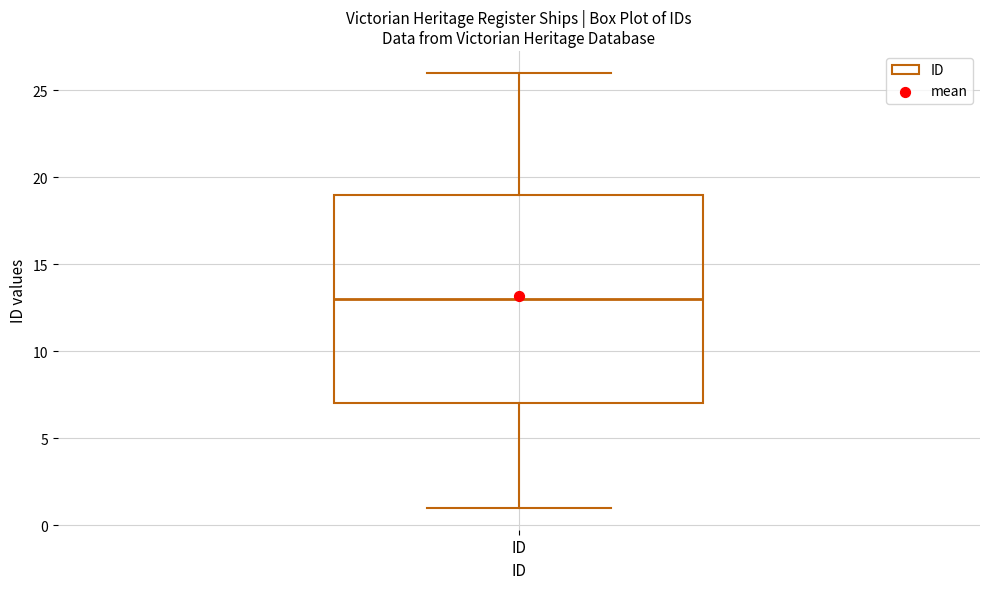

Transcribe this box plot: give where the median line is, the range the box spans, and where the two whiskers end, as read against the y-axis. The values are not printed on the chart, so give them approximately, as read against the axis.

median 13, box 7 to 19, whiskers 1 to 26